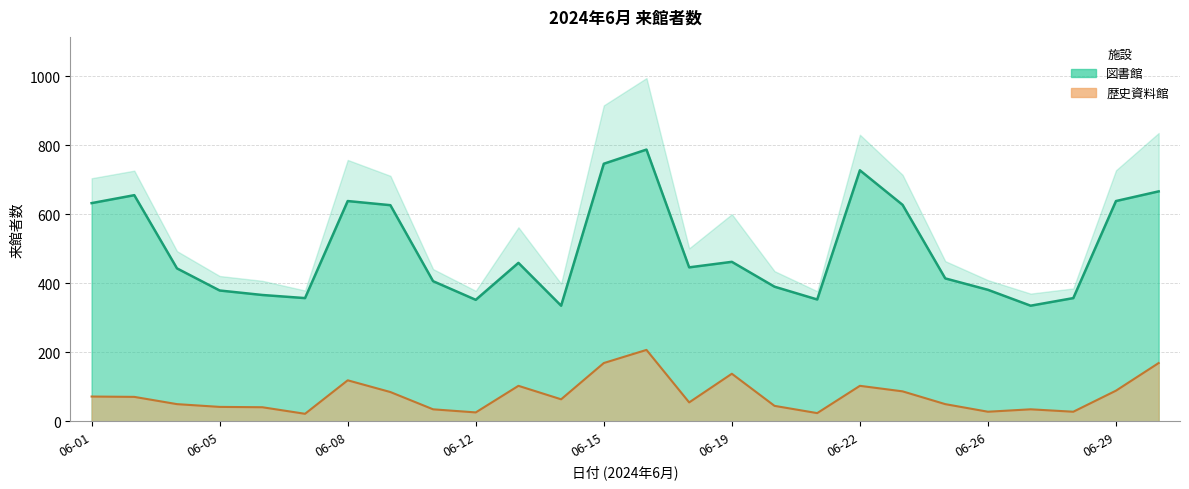

True or false: 図書館 and 歴史資料館 cross at least once.

False